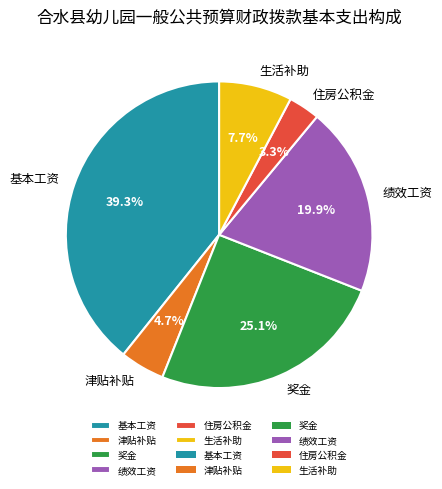

What is the ratio of the value at 基本工资 to the value at 住房公积金?

11.9